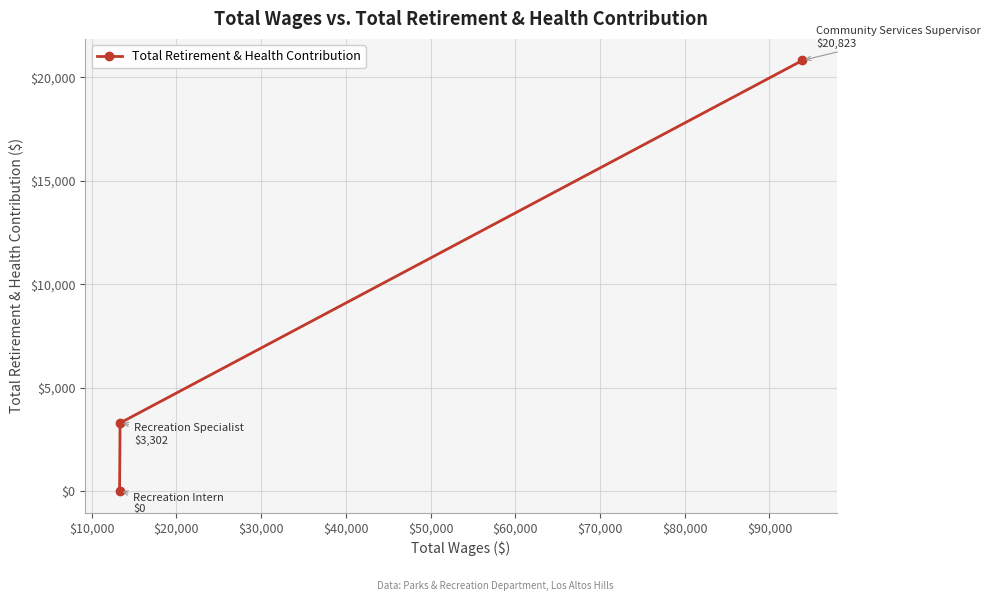

What is the difference between the maximum and second lowest values?

17521